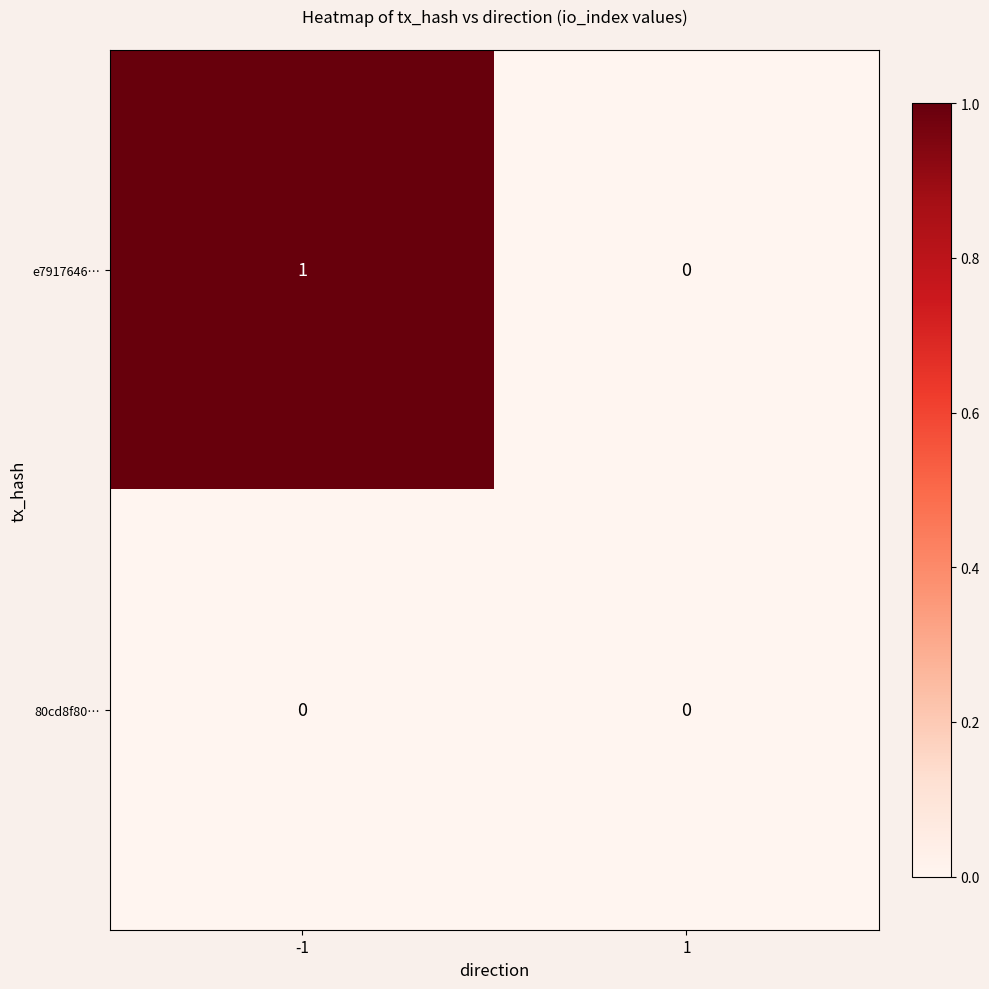

What is the difference between the highest and lowest values at -1?

1